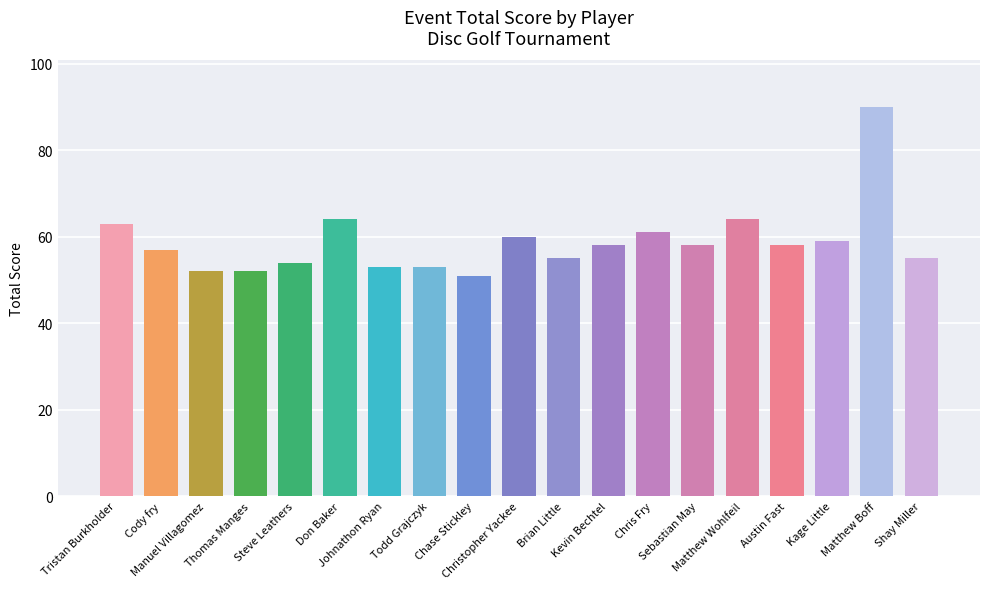

The chart shows a value of 58 at Sebastian May. True or false?

True